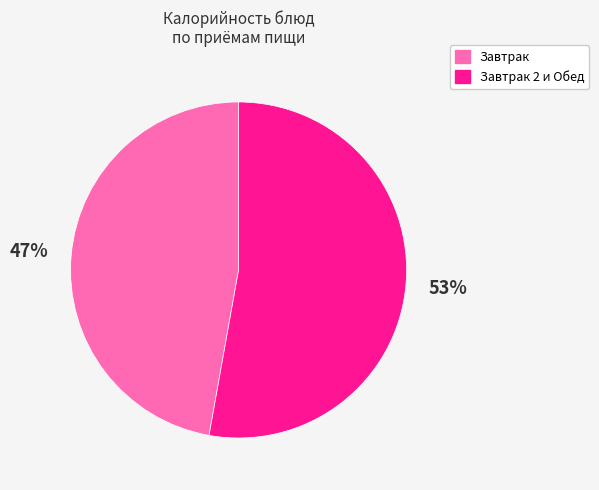

Is there any slice that represents more than half of the pie?

Yes